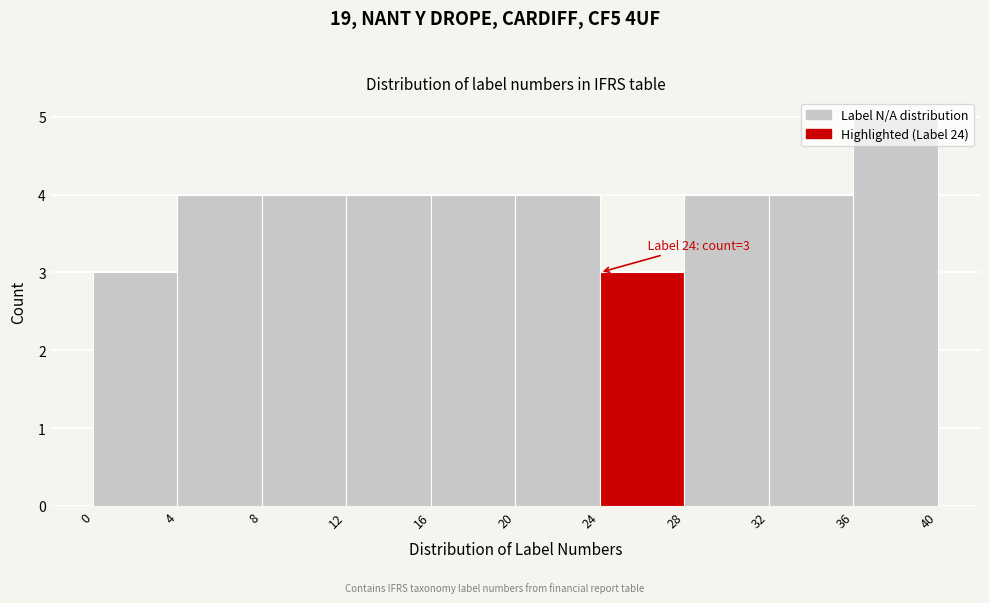

Over which range of the x-axis is the bar tallest?

36 to 40